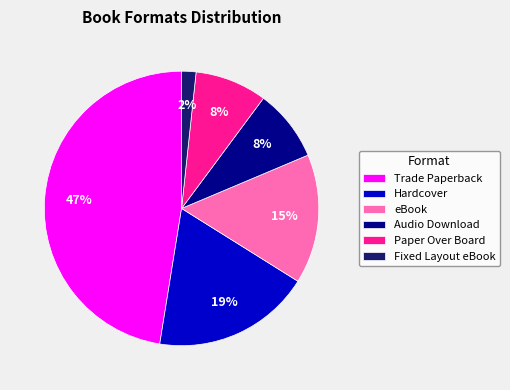

True or false: Trade Paperback accounts for 1% of the total.

False